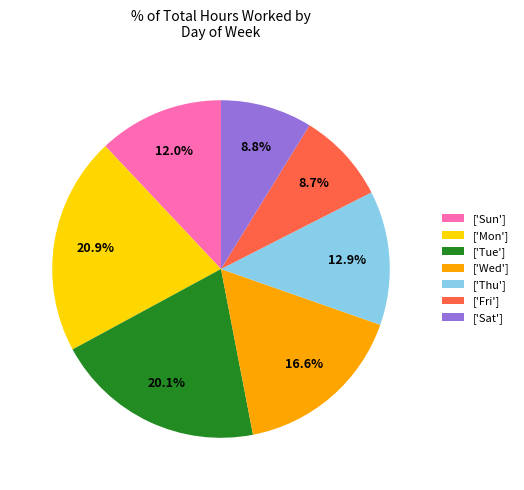

Approximately how many times larger is the value at ['Fri'] compared to ['Mon']?

0.4